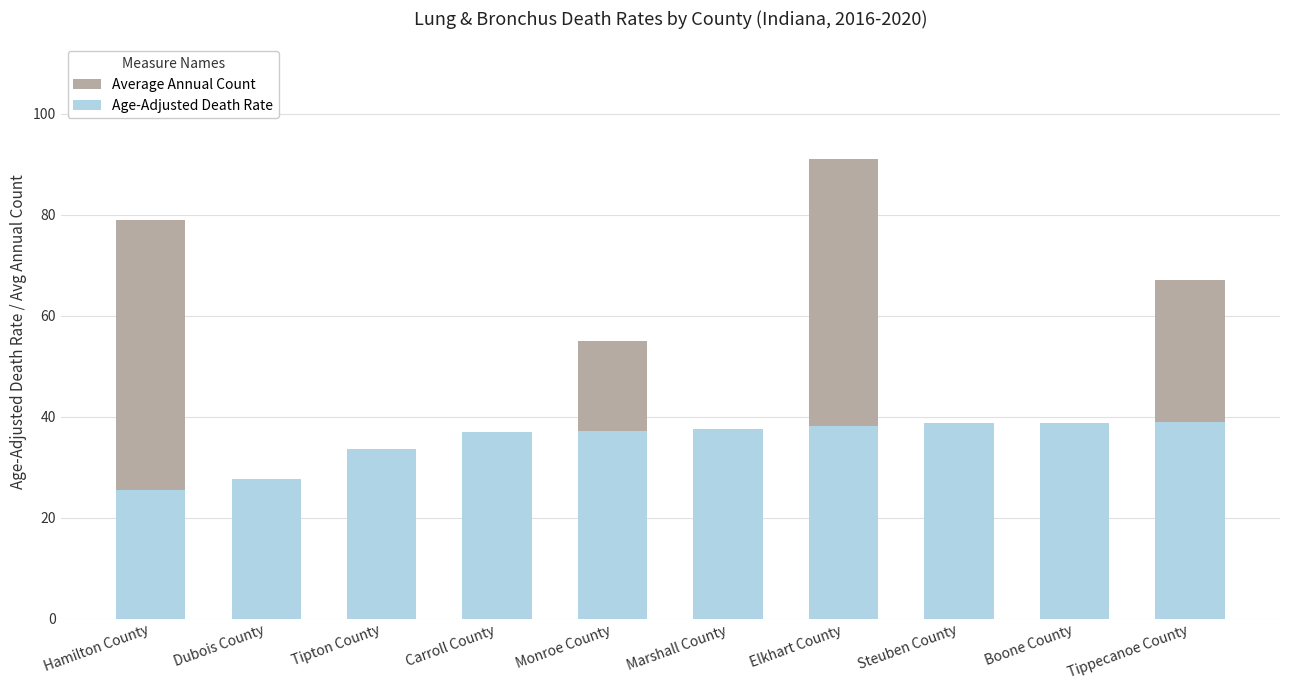

How many bars are there in each group?

2